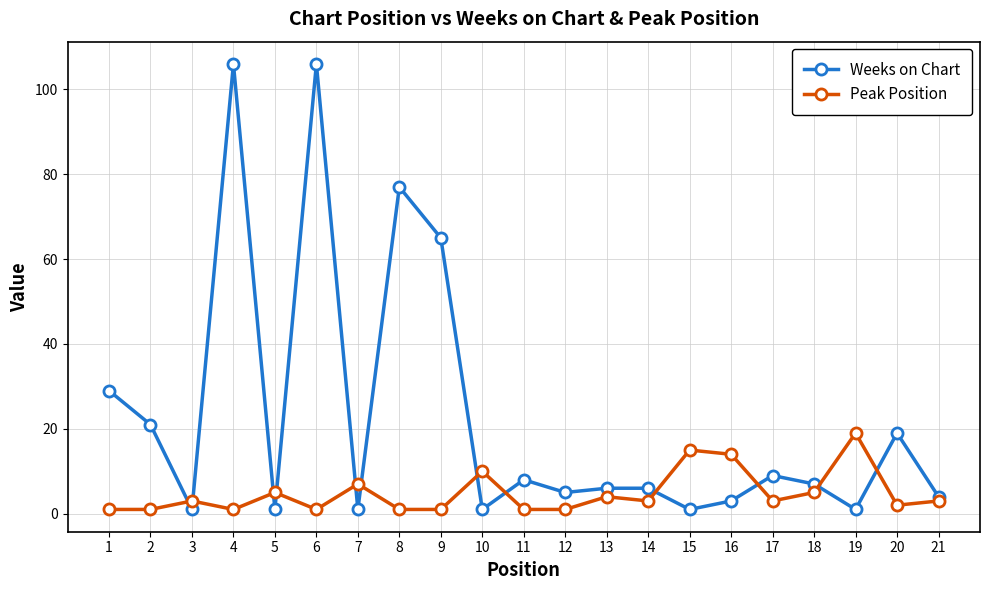

How many interior local valleys does the Weeks on Chart series have?

7